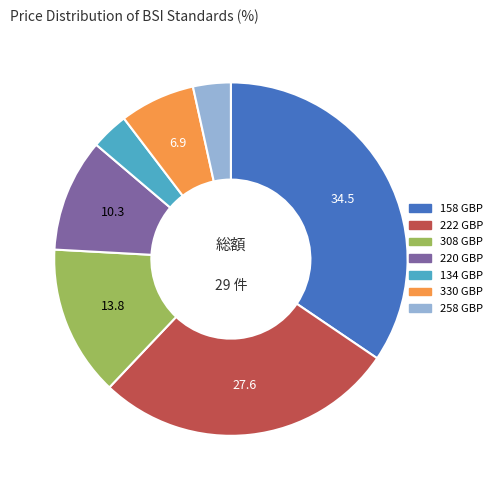

Which category has the biggest portion of the pie?

158 GBP